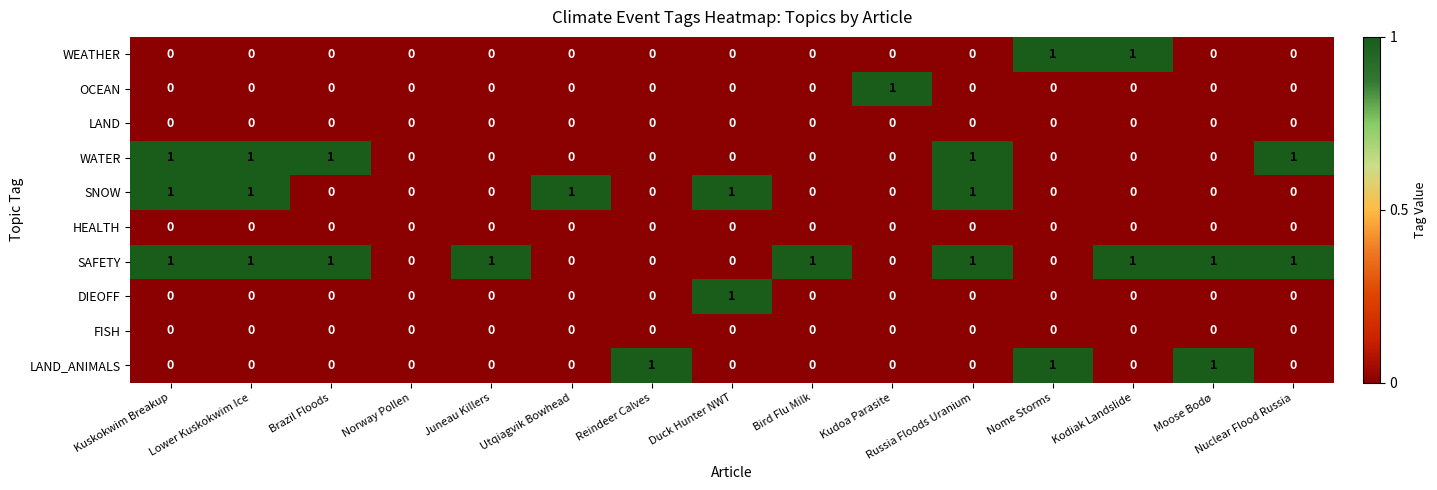

Is the value of LAND_ANIMALS at Lower Kuskokwim Ice greater than the value of WEATHER at Kodiak Landslide?

No